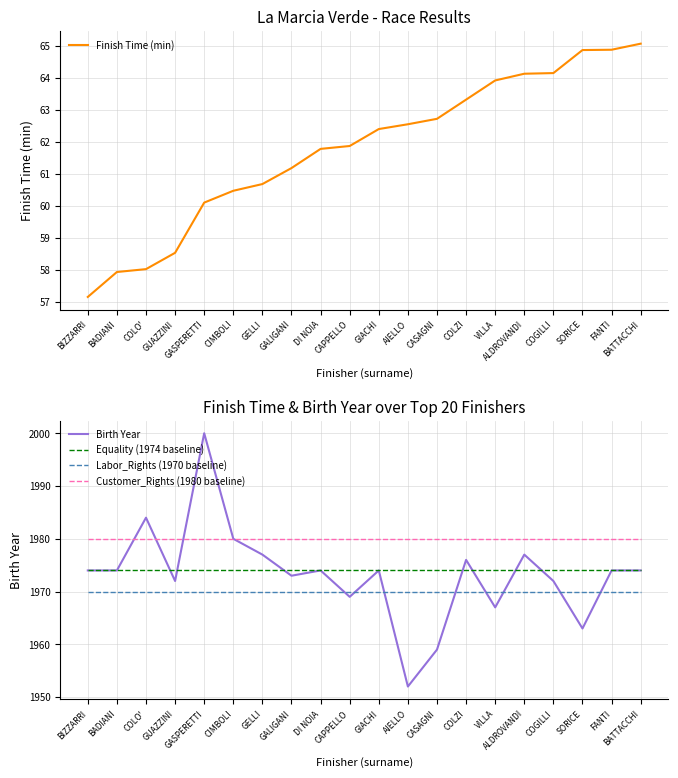

Reading left to right, transcribe all the data shown in this chart.

Finish Time (min): BIZZARRI=57.1	BADIANI=57.9	COLO'=58.0	GUAZZINI=58.5	GASPERETTI=60.1	CIMBOLI=60.5	GELLI=60.7	GALIGANI=61.2	DI NOIA=61.8	CAPPELLO=61.9	GIACHI=62.4	AIELLO=62.5	CASAGNI=62.7	COLZI=63.3	VILLA=63.9	ALDROVANDI=64.1	COGILLI=64.2	SORICE=64.9	FANTI=64.9	BATTACCHI=65.1
Birth Year: BIZZARRI=1974.0	BADIANI=1974.0	COLO'=1984.0	GUAZZINI=1972.0	GASPERETTI=2000.0	CIMBOLI=1980.0	GELLI=1977.0	GALIGANI=1973.0	DI NOIA=1974.0	CAPPELLO=1969.0	GIACHI=1974.0	AIELLO=1952.0	CASAGNI=1959.0	COLZI=1976.0	VILLA=1967.0	ALDROVANDI=1977.0	COGILLI=1972.0	SORICE=1963.0	FANTI=1974.0	BATTACCHI=1974.0
Equality (1974 baseline): BIZZARRI=1974.0	BADIANI=1974.0	COLO'=1974.0	GUAZZINI=1974.0	GASPERETTI=1974.0	CIMBOLI=1974.0	GELLI=1974.0	GALIGANI=1974.0	DI NOIA=1974.0	CAPPELLO=1974.0	GIACHI=1974.0	AIELLO=1974.0	CASAGNI=1974.0	COLZI=1974.0	VILLA=1974.0	ALDROVANDI=1974.0	COGILLI=1974.0	SORICE=1974.0	FANTI=1974.0	BATTACCHI=1974.0
Labor_Rights (1970 baseline): BIZZARRI=1970.0	BADIANI=1970.0	COLO'=1970.0	GUAZZINI=1970.0	GASPERETTI=1970.0	CIMBOLI=1970.0	GELLI=1970.0	GALIGANI=1970.0	DI NOIA=1970.0	CAPPELLO=1970.0	GIACHI=1970.0	AIELLO=1970.0	CASAGNI=1970.0	COLZI=1970.0	VILLA=1970.0	ALDROVANDI=1970.0	COGILLI=1970.0	SORICE=1970.0	FANTI=1970.0	BATTACCHI=1970.0
Customer_Rights (1980 baseline): BIZZARRI=1980.0	BADIANI=1980.0	COLO'=1980.0	GUAZZINI=1980.0	GASPERETTI=1980.0	CIMBOLI=1980.0	GELLI=1980.0	GALIGANI=1980.0	DI NOIA=1980.0	CAPPELLO=1980.0	GIACHI=1980.0	AIELLO=1980.0	CASAGNI=1980.0	COLZI=1980.0	VILLA=1980.0	ALDROVANDI=1980.0	COGILLI=1980.0	SORICE=1980.0	FANTI=1980.0	BATTACCHI=1980.0